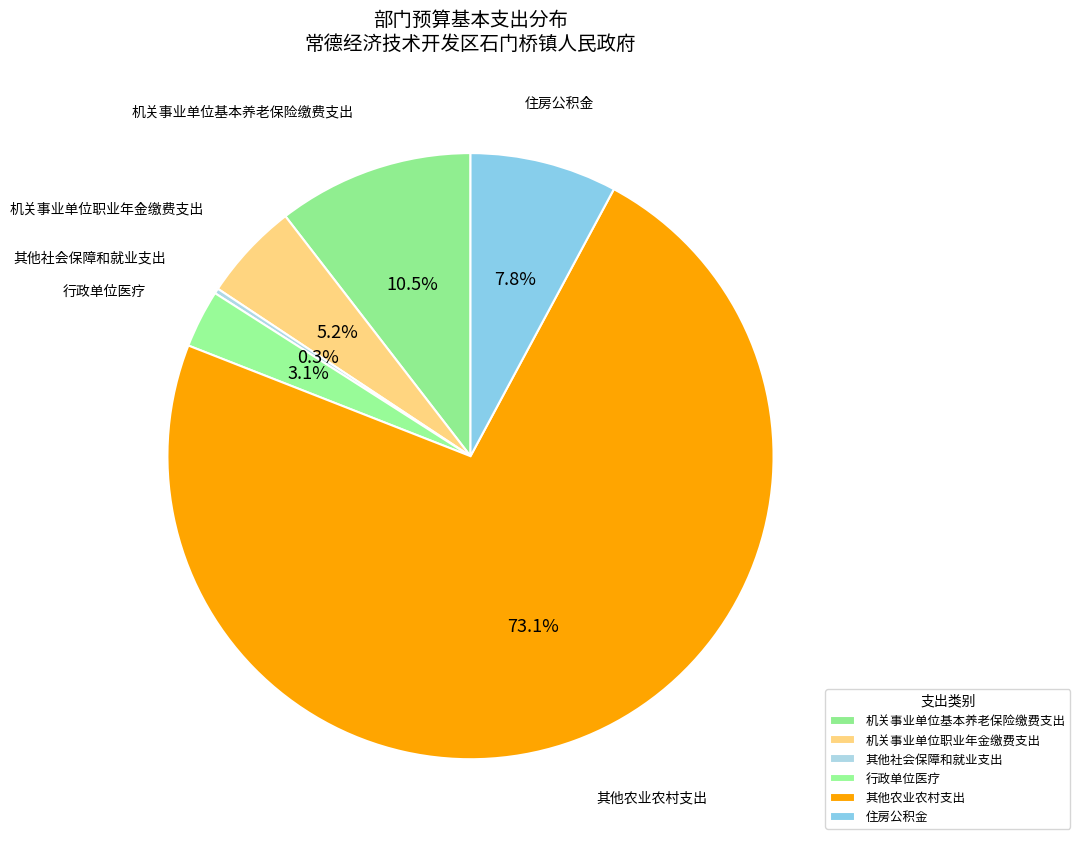

What is the largest slice in the pie chart?

其他农业农村支出